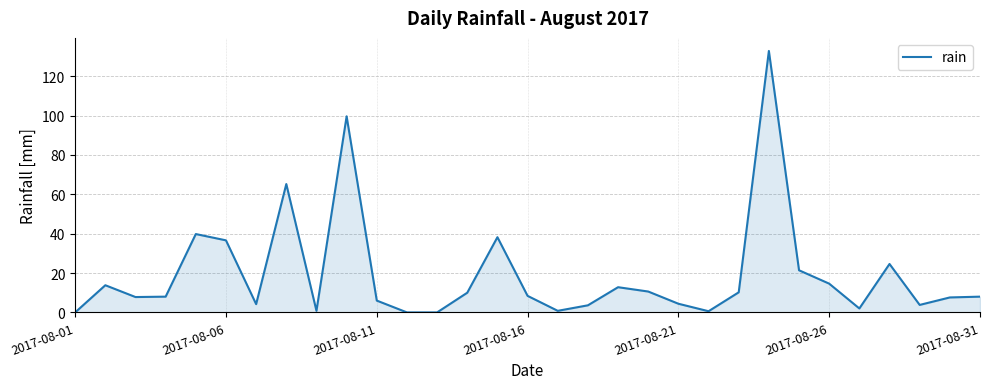

What is the difference between the maximum and minimum values?

132.8